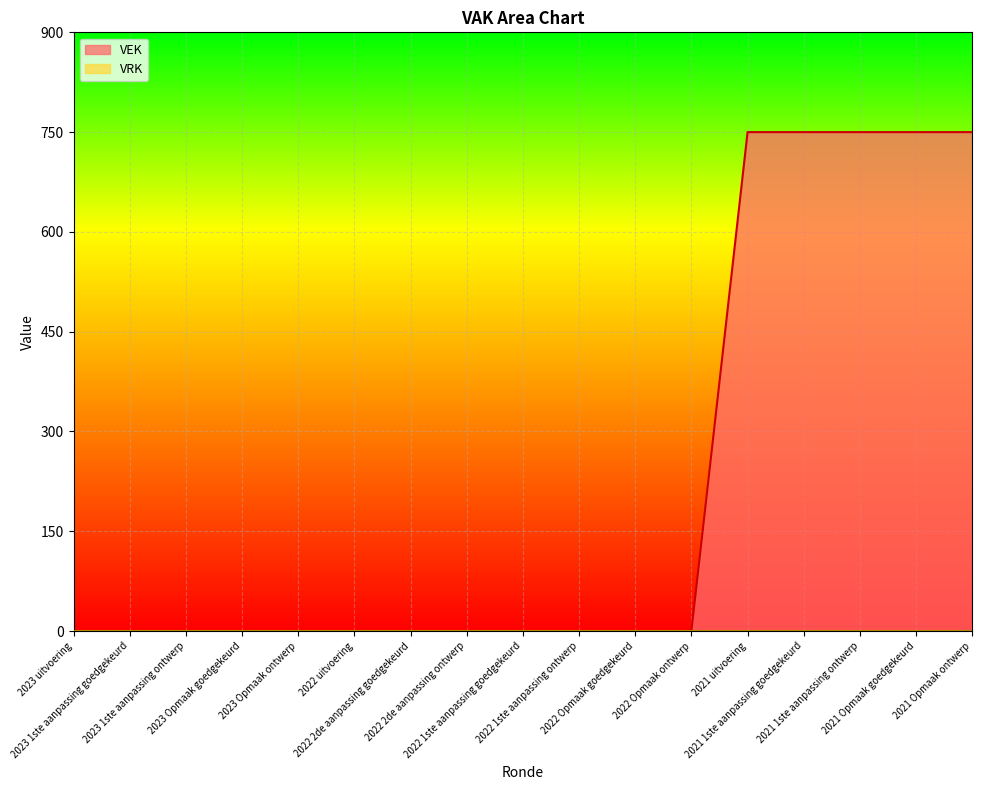

What is the label of the 9th point from the left?

2022 1ste aanpassing goedgekeurd